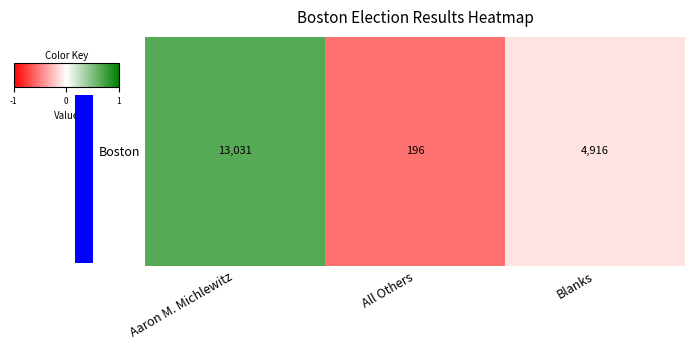

List the labels in order of value, smallest first.

All Others, Blanks, Aaron M. Michlewitz